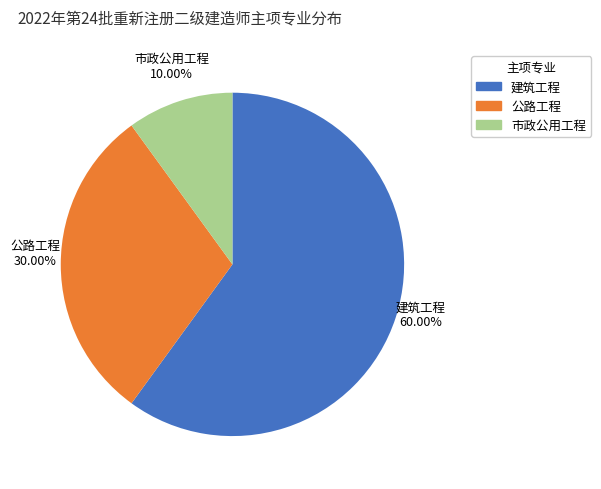

True or false: 市政公用工程 accounts for 10% of the total.

True